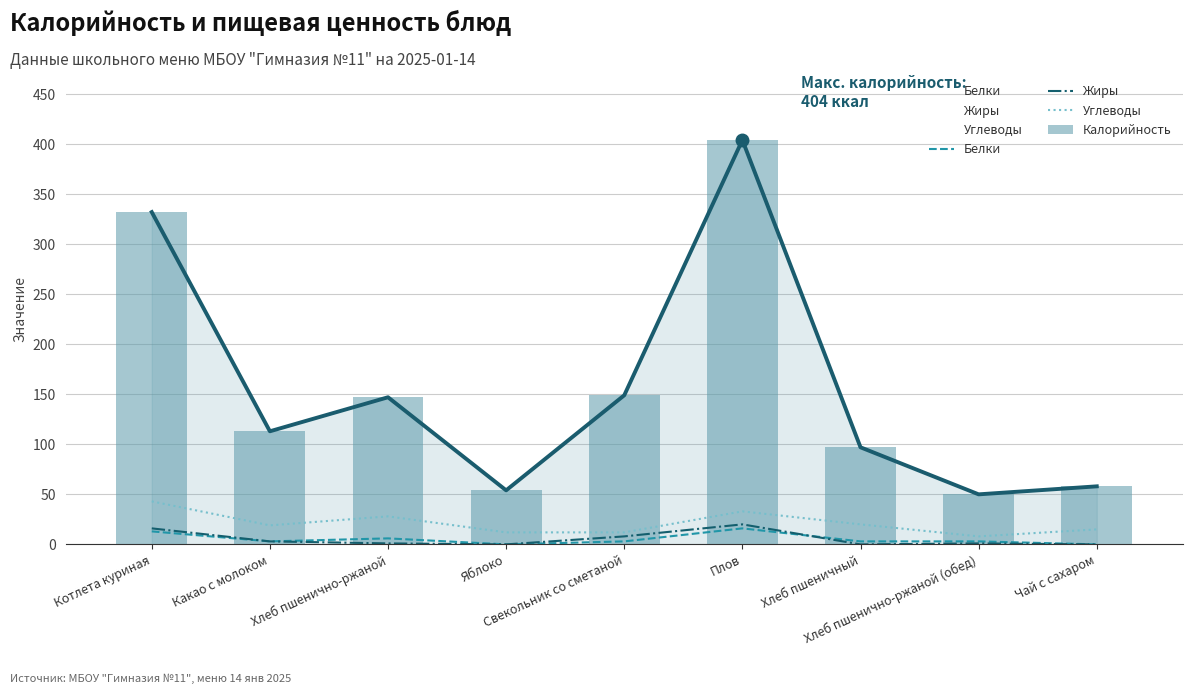

The Калорийность series shows 497 at Котлета куриная. True or false?

False